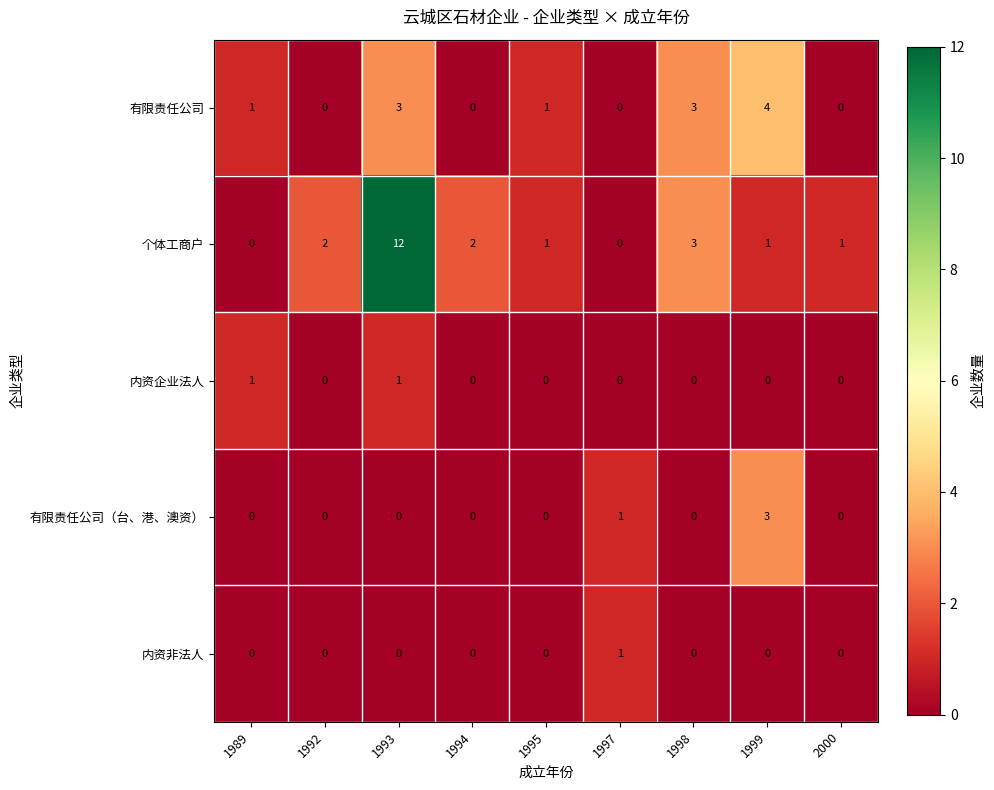

What is the maximum value shown in the chart?

12